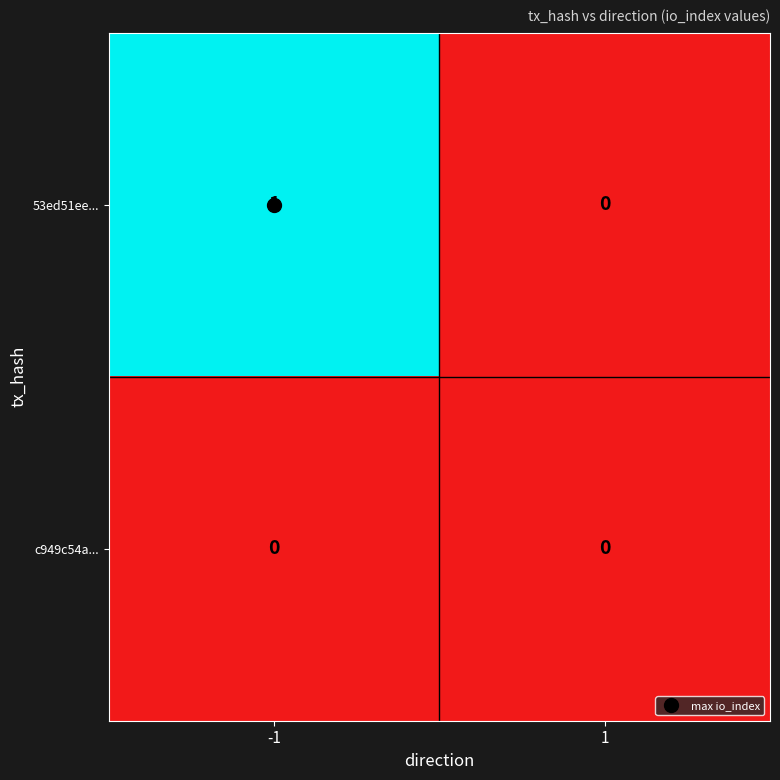

List the series in order of their peak value, highest first.

53ed51ee..., c949c54a...